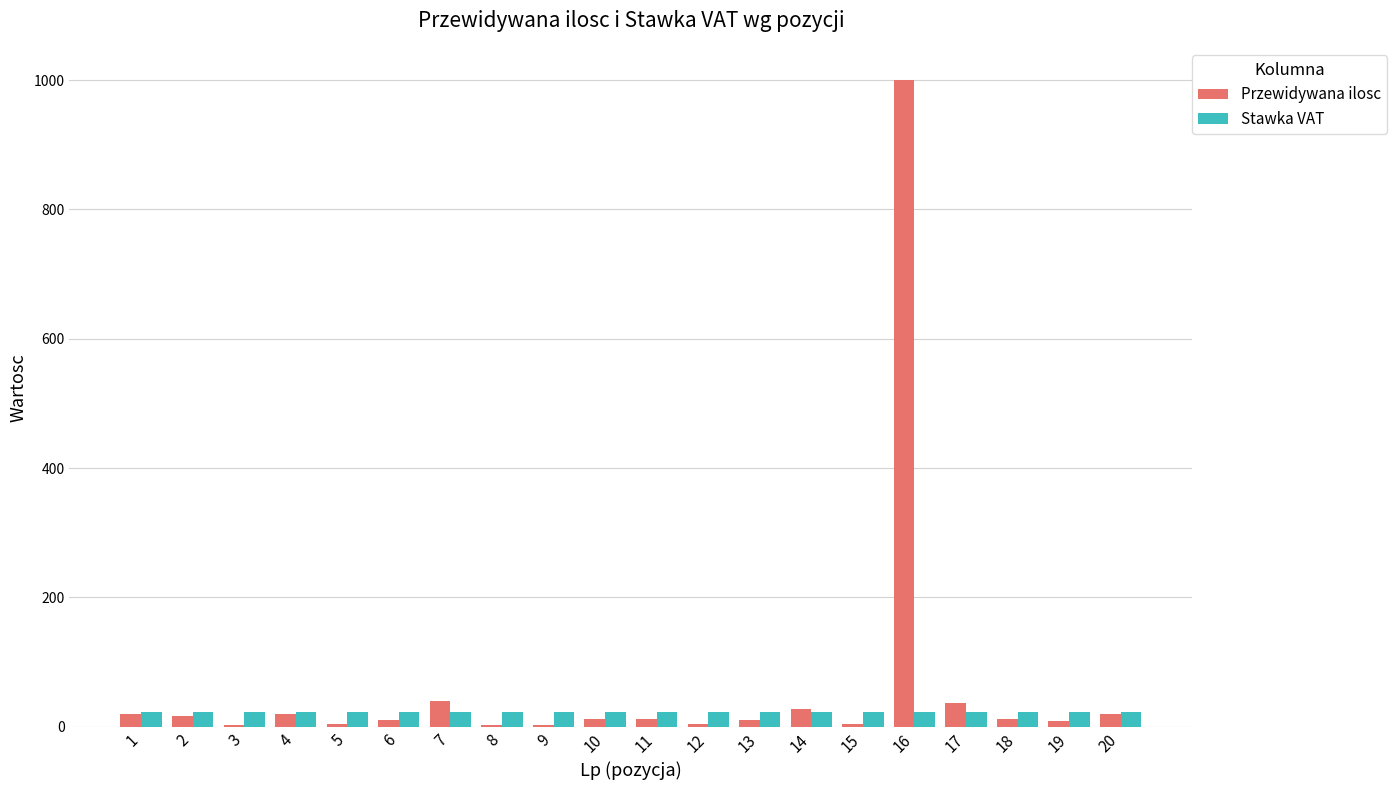

What is the average value of the Stawka VAT series?

23